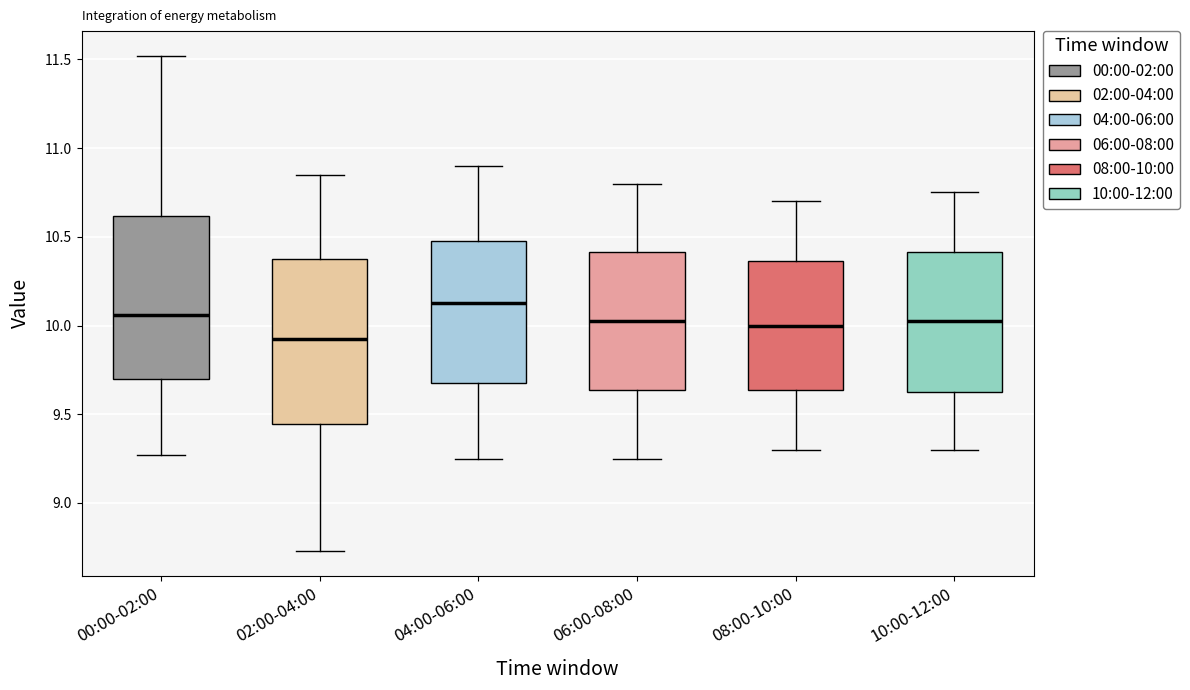

Reading left to right, transcribe this box plot: for each box, give where its median line is, the range the box spans, and where its two whiskers end, as read against the y-axis. The values are not printed on the chart, so give them approximately, as read against the axis.

00:00-02:00: median 10.05, box 9.70 to 10.60, whiskers 9.25 to 11.50
02:00-04:00: median 9.95, box 9.45 to 10.40, whiskers 8.75 to 10.85
04:00-06:00: median 10.15, box 9.70 to 10.50, whiskers 9.25 to 10.90
06:00-08:00: median 10.05, box 9.65 to 10.40, whiskers 9.25 to 10.80
08:00-10:00: median 10.00, box 9.65 to 10.35, whiskers 9.30 to 10.70
10:00-12:00: median 10.05, box 9.65 to 10.40, whiskers 9.30 to 10.75